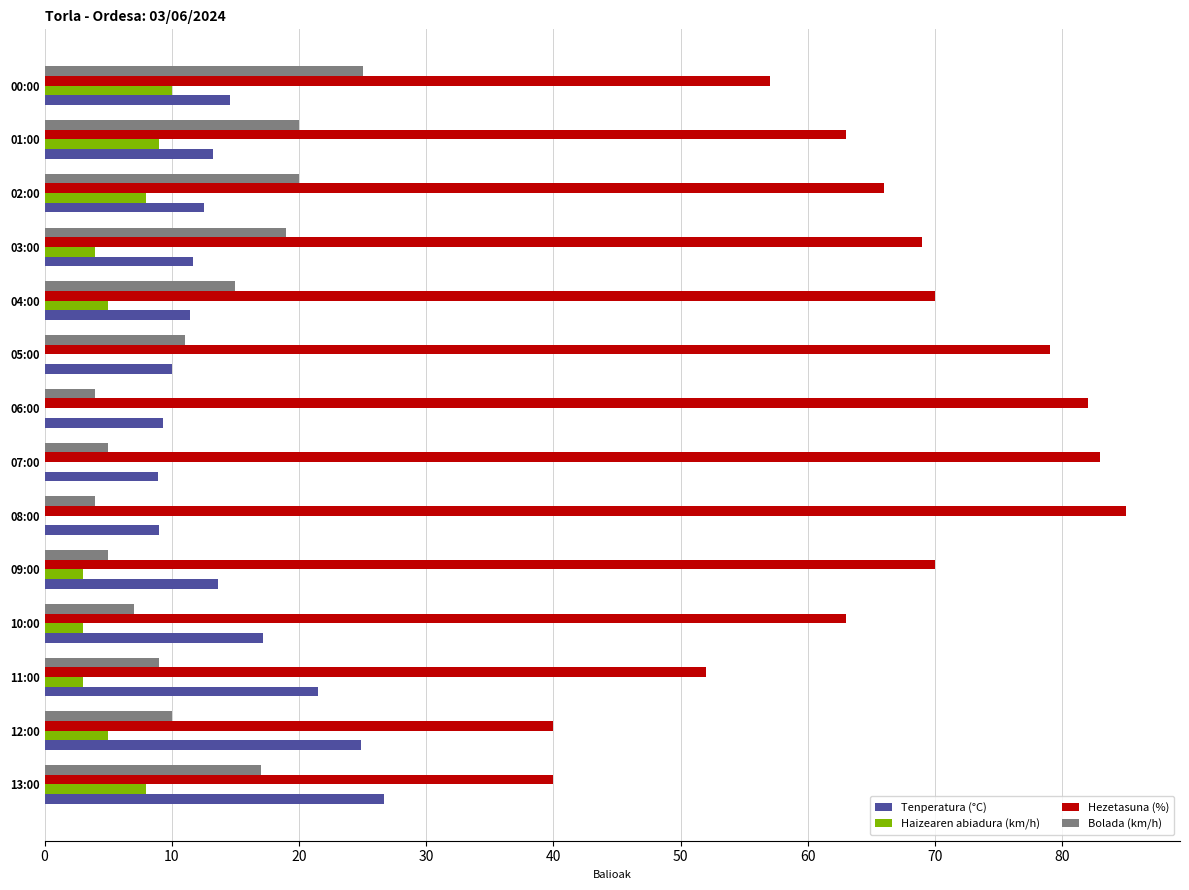

True or false: Bolada (km/h) has a value of 8.3 at 13:00.

False